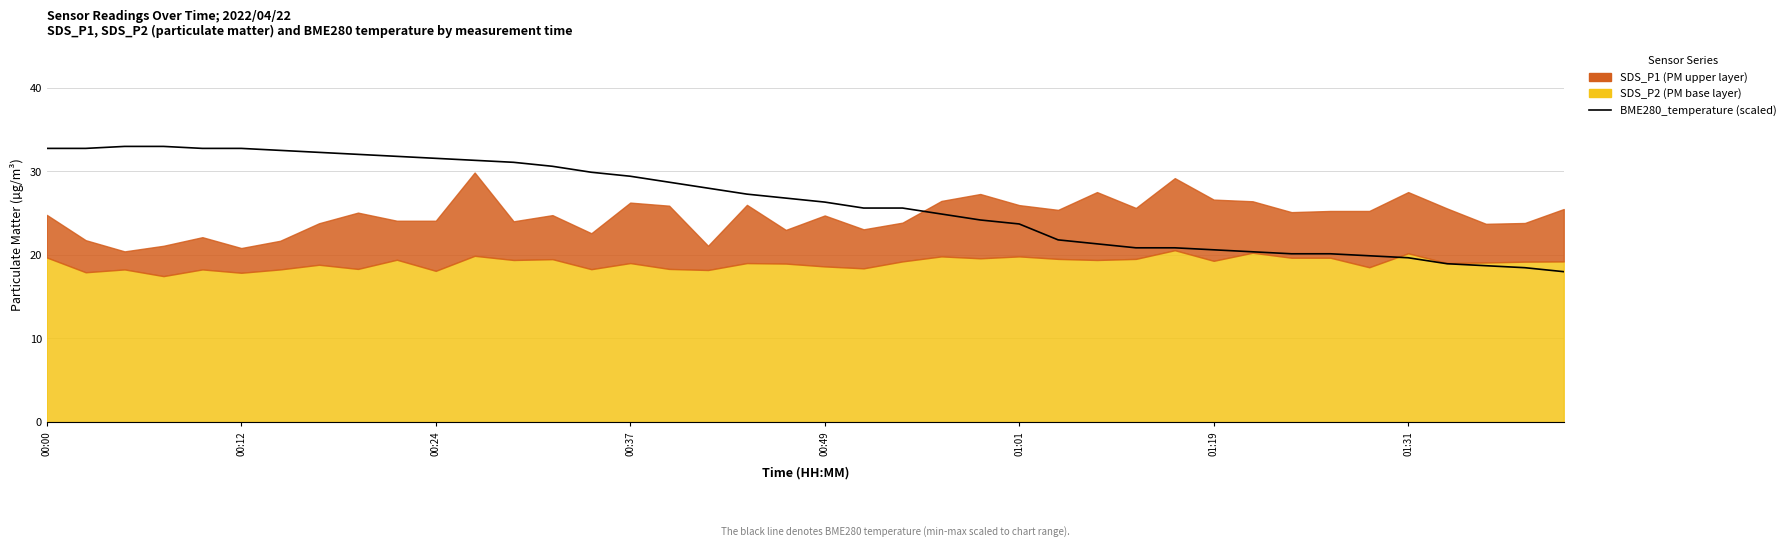

What is the change in value from 10 to 39?

-13.6